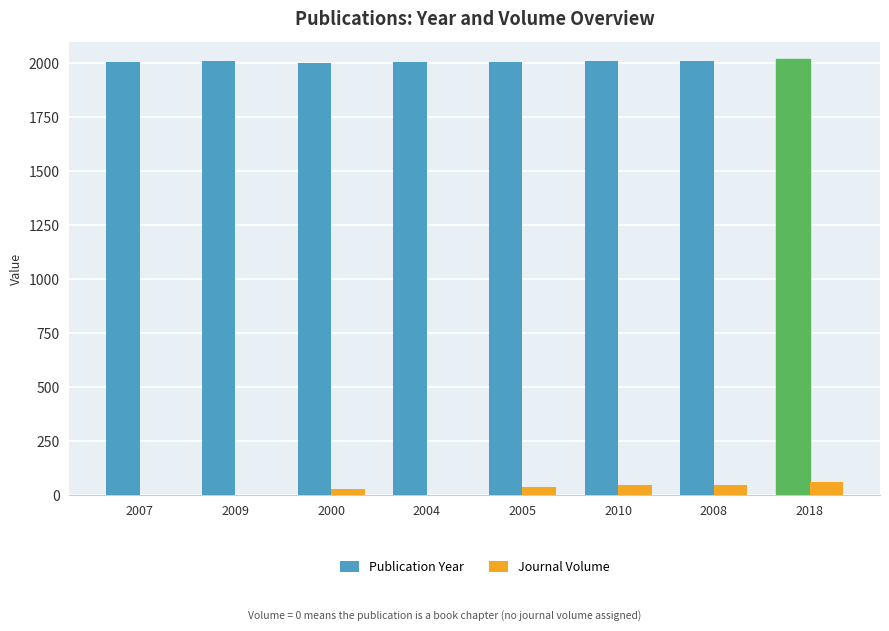

Which series has the largest total across all categories?

Publication Year